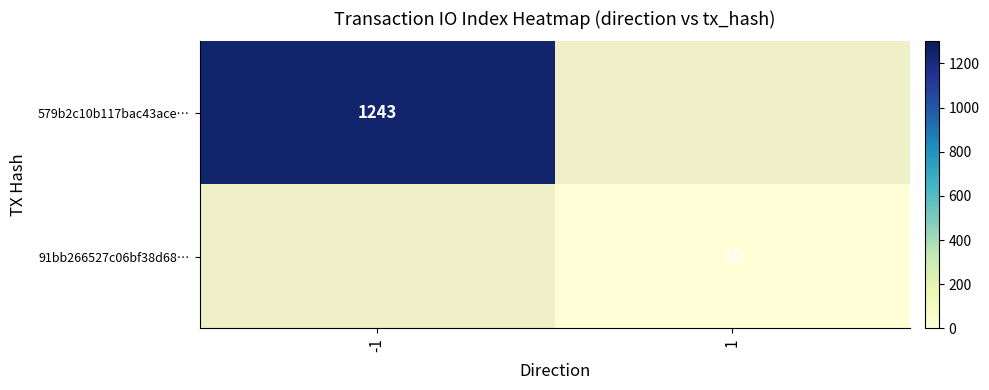

What is the maximum value shown in the chart?

1243.0